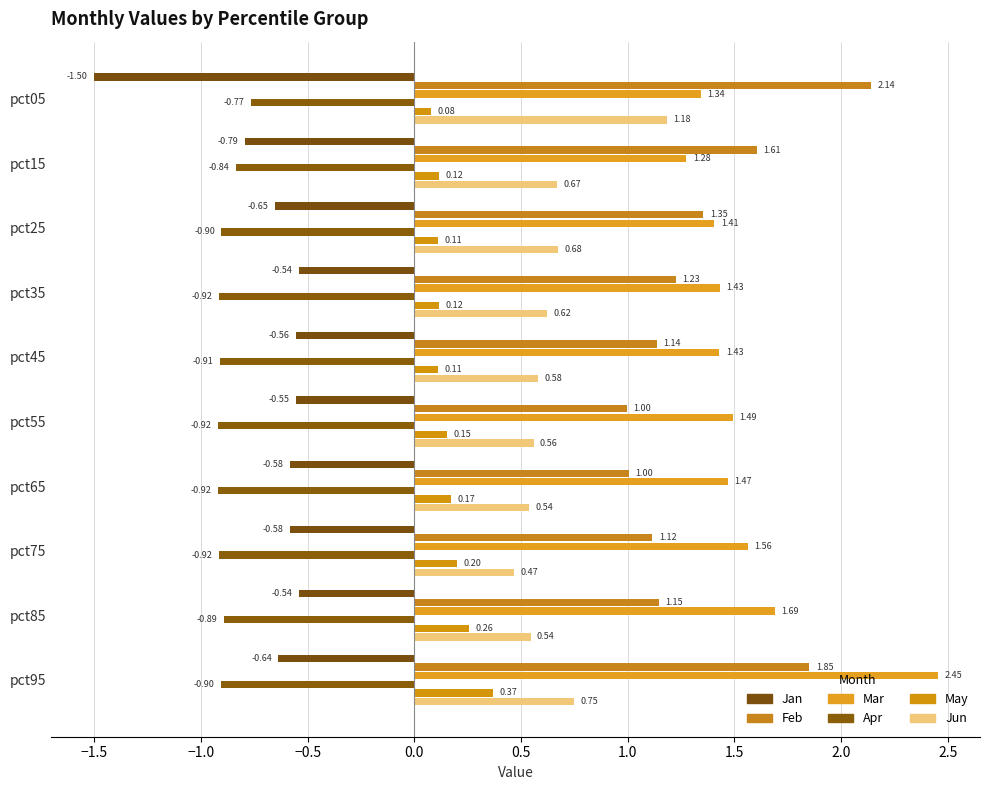

How many series are shown in this chart?

6